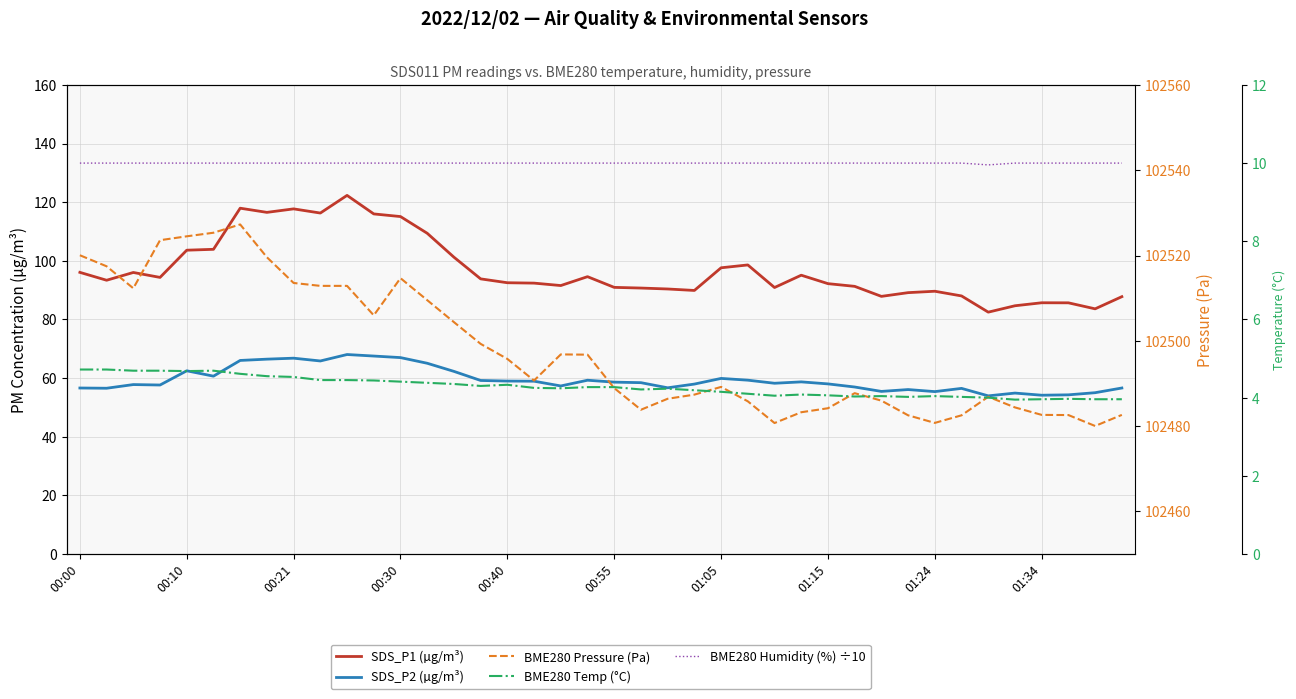

What is the value of the BME280 Humidity (%) ÷10 point at the 27th from the left?

10.0